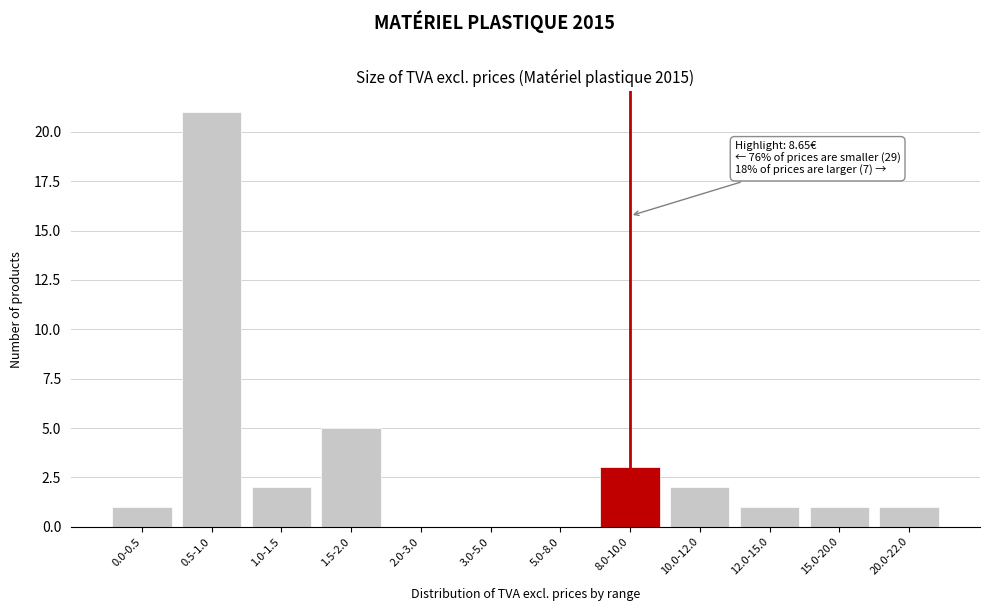

Reading left to right, transcribe all the data shown in this chart.

0.0-0.5=1	0.5-1.0=21	1.0-1.5=2	1.5-2.0=5	2.0-3.0=0	3.0-5.0=0	5.0-8.0=0	8.0-10.0=3	10.0-12.0=2	12.0-15.0=1	15.0-20.0=1	20.0-22.0=1